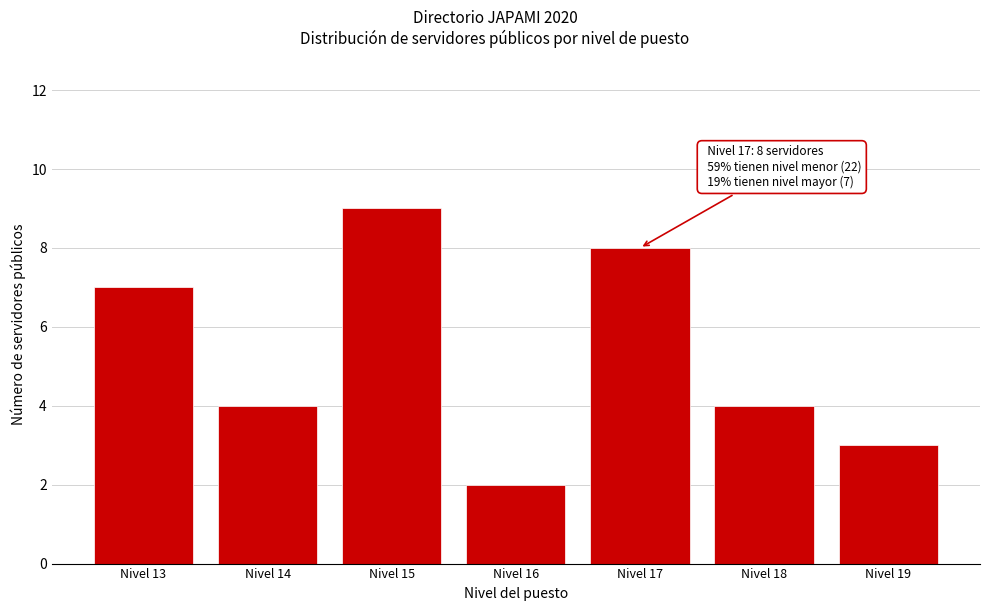

Reading left to right, list all the values displayed in this chart.

Nivel 13=7	Nivel 14=4	Nivel 15=9	Nivel 16=2	Nivel 17=8	Nivel 18=4	Nivel 19=3